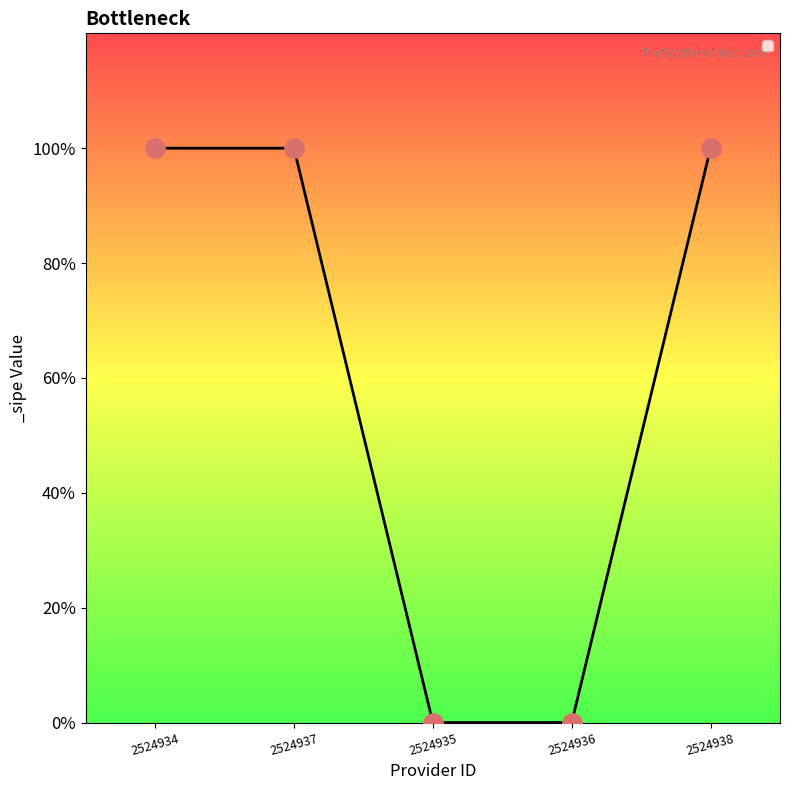

True or false: there are more than 2 points higher than both neighbors.

False